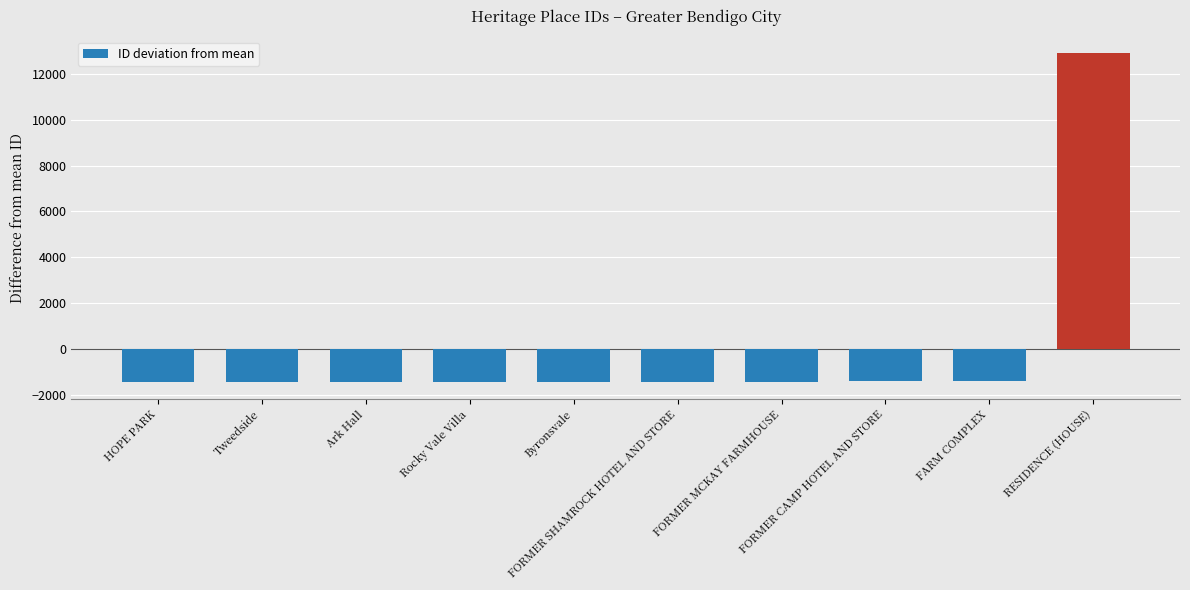

The value at FARM COMPLEX is -2232. True or false?

False